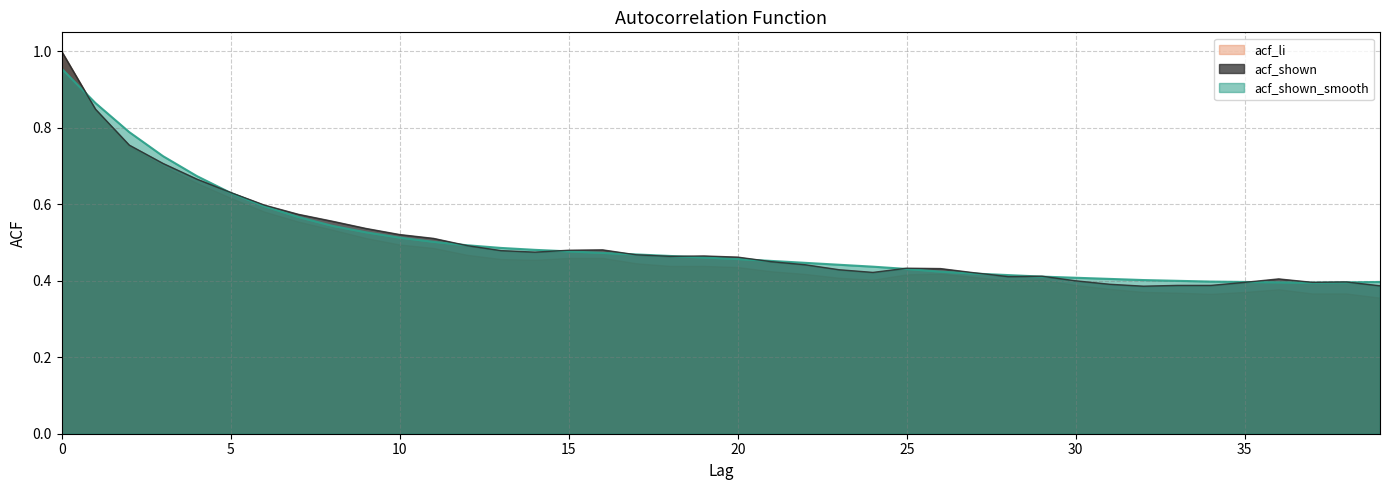

Reading right to left, list all the values displayed in this chart.

acf_shown_smooth: 0.4	0.4	0.4	0.4	0.4	0.4	0.4	0.4	0.4	0.4	0.4	0.4	0.4	0.4	0.4	0.4	0.4	0.4	0.5	0.5	0.5	0.5	0.5	0.5	0.5	0.5	0.5	0.5	0.5	0.5	0.5	0.5	0.6	0.6	0.6	0.7	0.7	0.8	0.9	1.0
acf_shown: 0.4	0.4	0.4	0.4	0.4	0.4	0.4	0.4	0.4	0.4	0.4	0.4	0.4	0.4	0.4	0.4	0.4	0.4	0.5	0.5	0.5	0.5	0.5	0.5	0.5	0.5	0.5	0.5	0.5	0.5	0.5	0.6	0.6	0.6	0.6	0.7	0.7	0.8	0.8	1.0